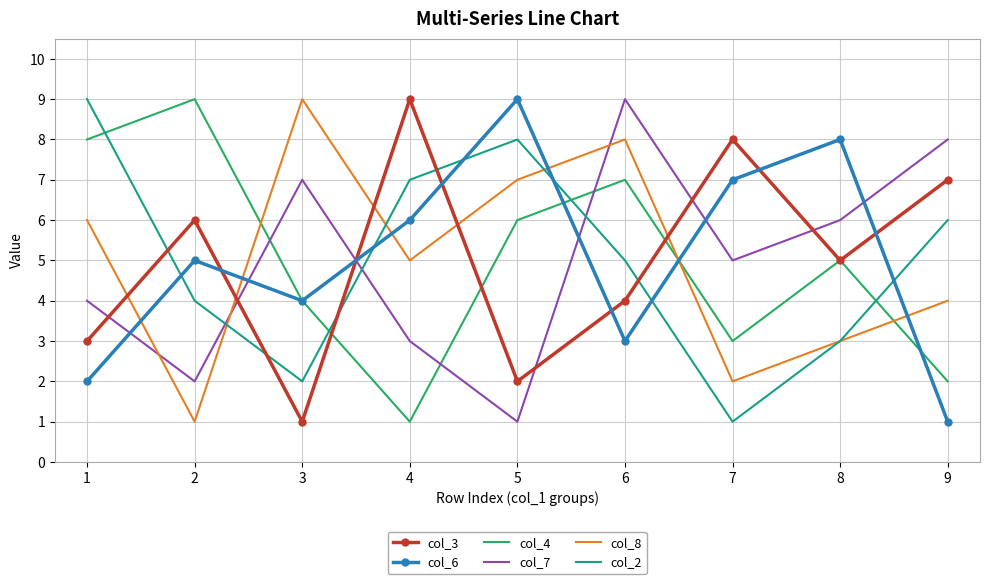

How many interior local peaks does the col_8 series have?

2